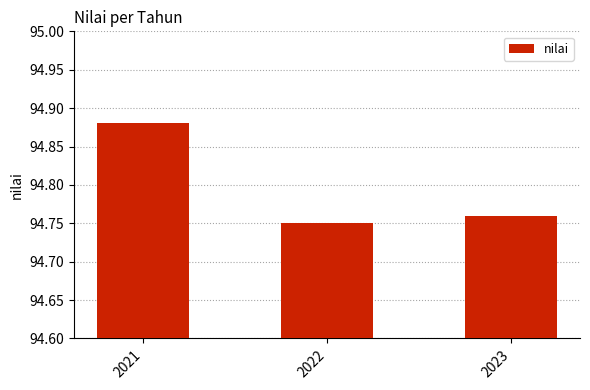

Rank the categories by value from lowest to highest.

2022, 2023, 2021